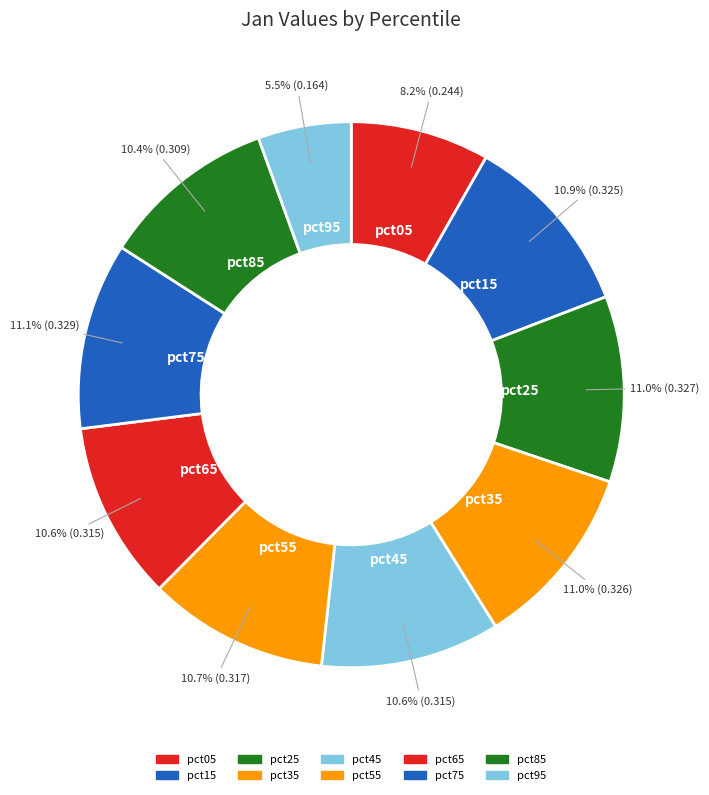

True or false: pct95 accounts for 6% of the total.

True